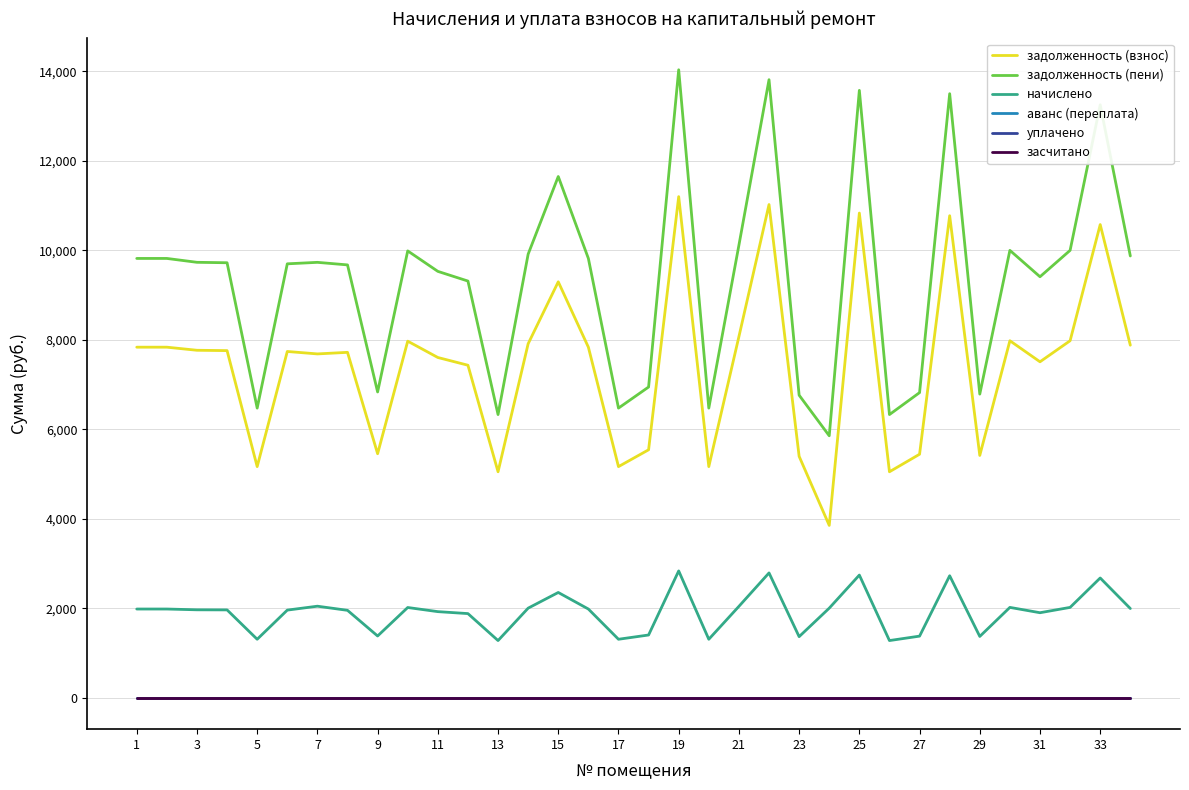

Which category has the lowest value in the уплачено series?

1